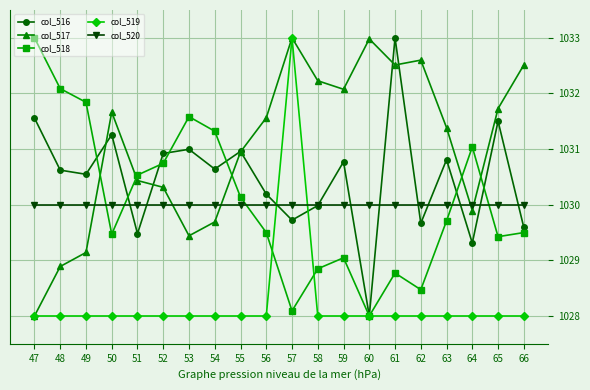

Reading right to left, extract all data points from this chart.

col_516: 66=1029.6	65=1031.5	64=1029.3	63=1030.8	62=1029.7	61=1033.0	60=1028.0	59=1030.8	58=1030.0	57=1029.7	56=1030.2	55=1031.0	54=1030.6	53=1031.0	52=1030.9	51=1029.5	50=1031.3	49=1030.5	48=1030.6	47=1031.6
col_517: 66=1032.5	65=1031.7	64=1029.9	63=1031.4	62=1032.6	61=1032.5	60=1033.0	59=1032.1	58=1032.2	57=1033.0	56=1031.6	55=1030.9	54=1029.7	53=1029.4	52=1030.3	51=1030.4	50=1031.7	49=1029.1	48=1028.9	47=1028.0
col_518: 66=1029.5	65=1029.4	64=1031.0	63=1029.7	62=1028.5	61=1028.8	60=1028.0	59=1029.0	58=1028.8	57=1028.1	56=1029.5	55=1030.1	54=1031.3	53=1031.6	52=1030.7	51=1030.5	50=1029.5	49=1031.8	48=1032.1	47=1033.0
col_519: 66=1028.0	65=1028.0	64=1028.0	63=1028.0	62=1028.0	61=1028.0	60=1028.0	59=1028.0	58=1028.0	57=1033.0	56=1028.0	55=1028.0	54=1028.0	53=1028.0	52=1028.0	51=1028.0	50=1028.0	49=1028.0	48=1028.0	47=1028.0
col_520: 66=1030.0	65=1030.0	64=1030.0	63=1030.0	62=1030.0	61=1030.0	60=1030.0	59=1030.0	58=1030.0	57=1030.0	56=1030.0	55=1030.0	54=1030.0	53=1030.0	52=1030.0	51=1030.0	50=1030.0	49=1030.0	48=1030.0	47=1030.0